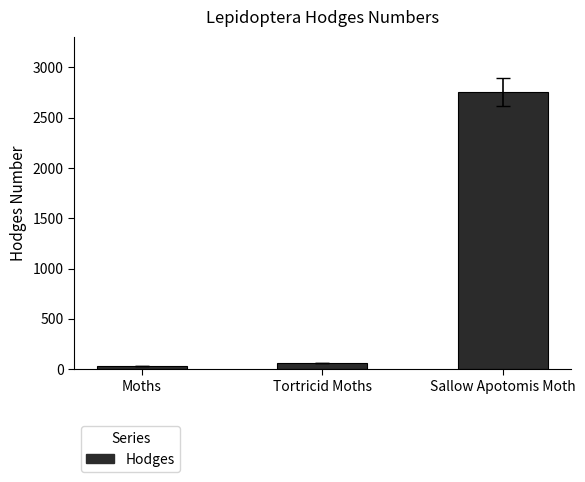

What is the label of the 2nd bar from the left?

Tortricid Moths